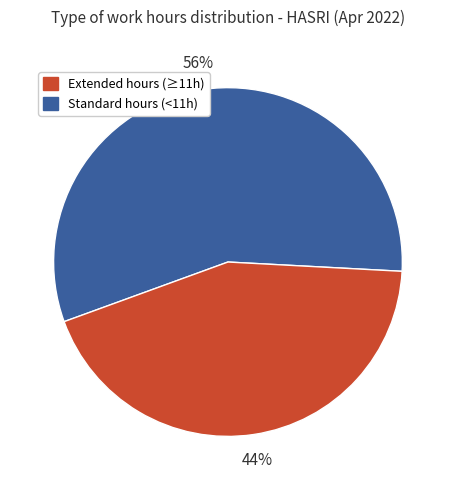

Is there any slice that represents more than half of the pie?

Yes